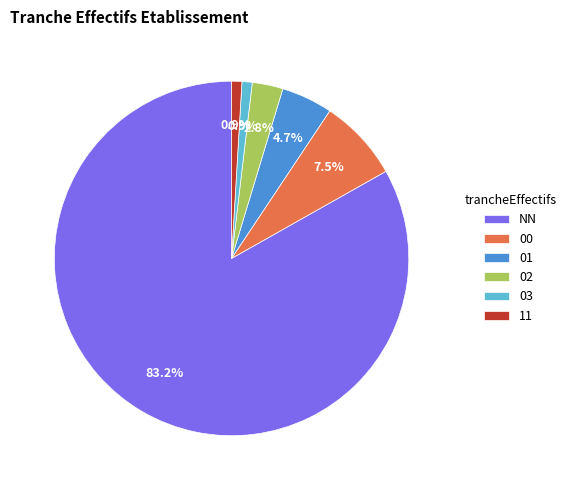

What percentage is the 11 slice, to the nearest percent?

1%